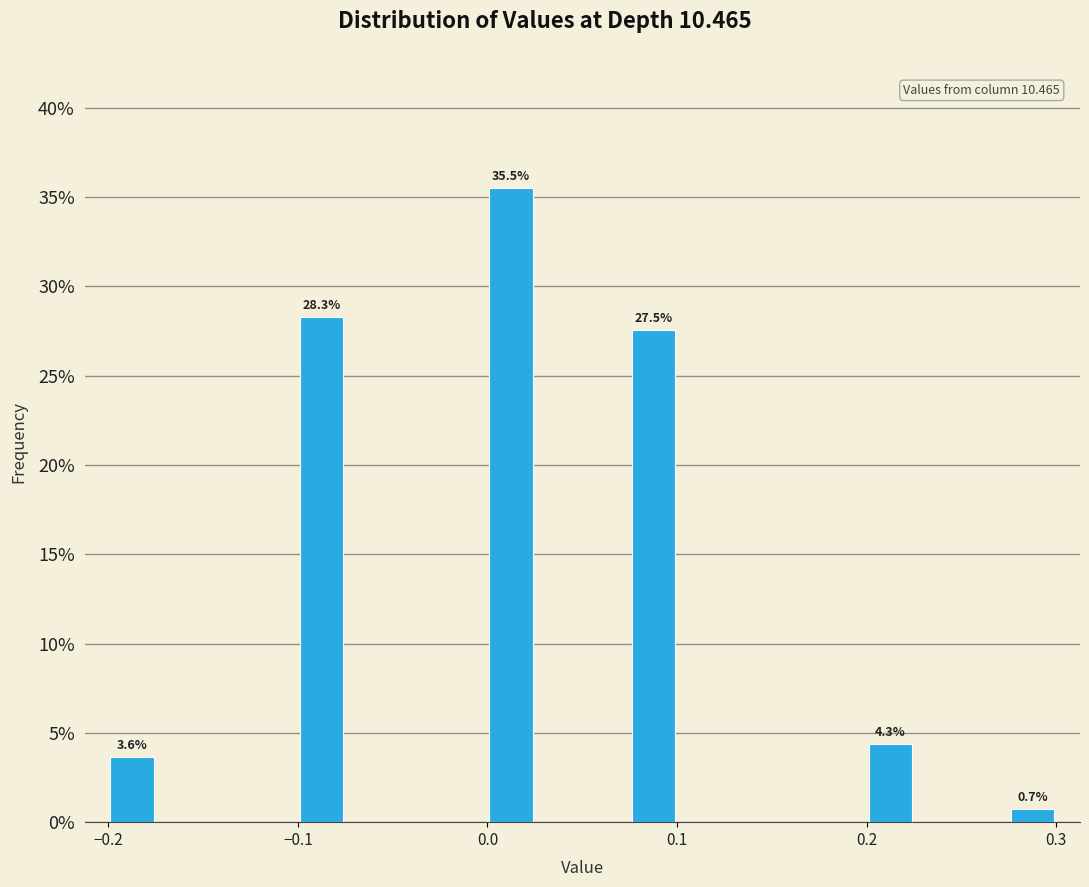

Around what value on the x-axis is the tallest bar? Give the approximate position of its centre, as read against the axis.

0.01